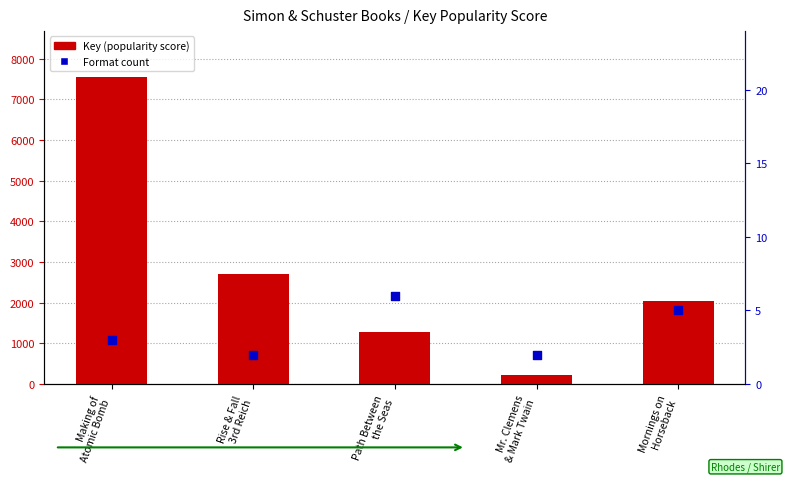

Which series has the widest spread of Y values?

Key (popularity score)